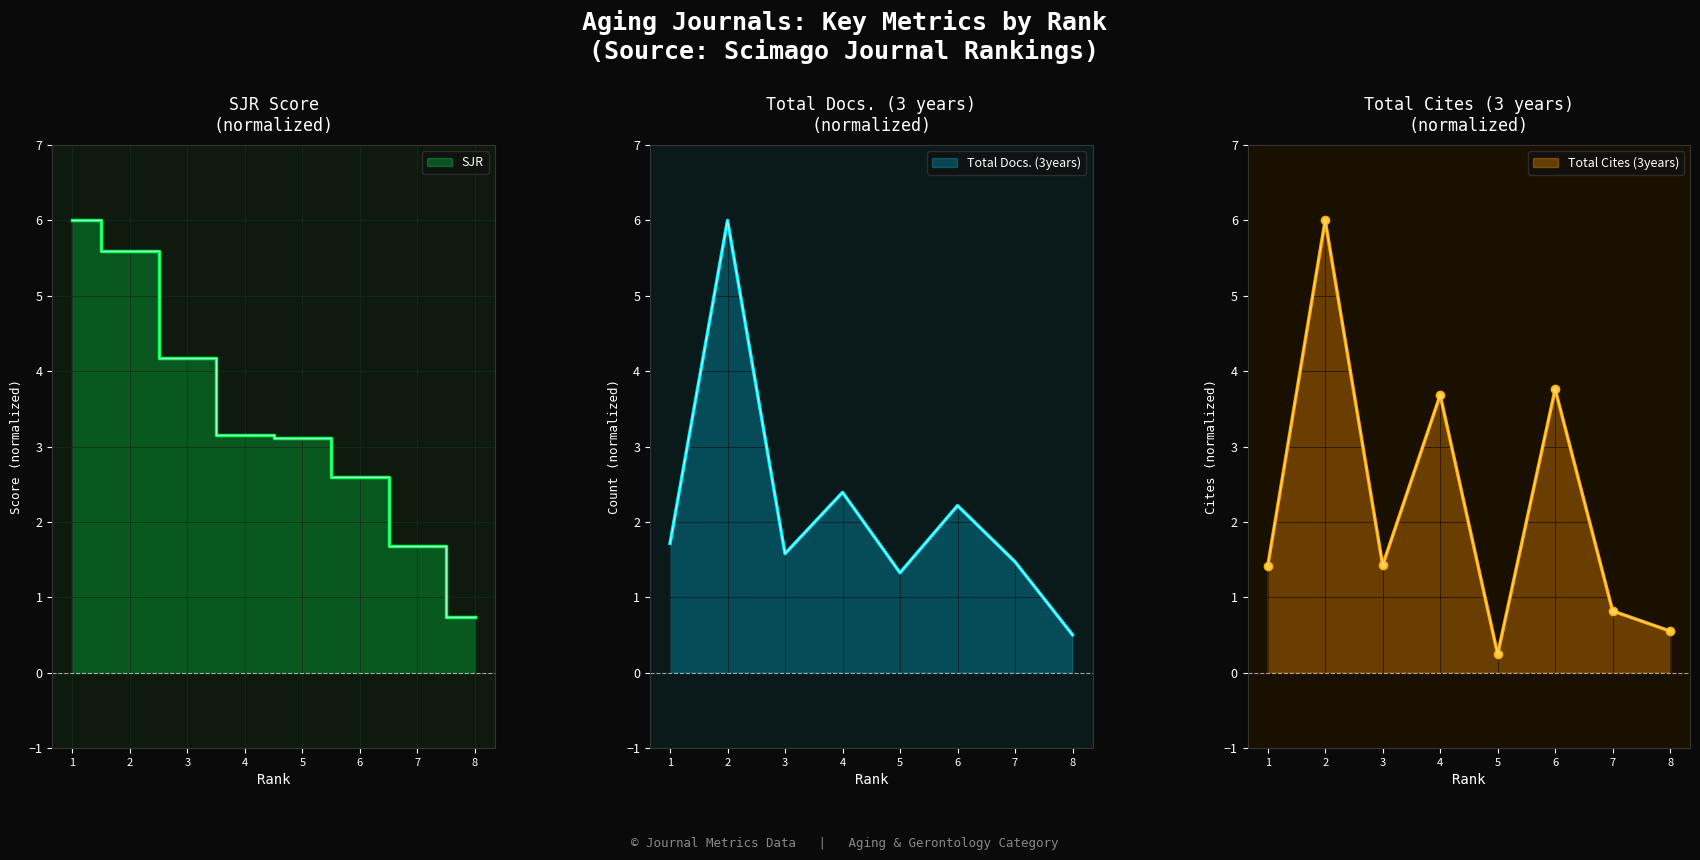

The Total Cites (3years) series shows 3.7 at 4. True or false?

True